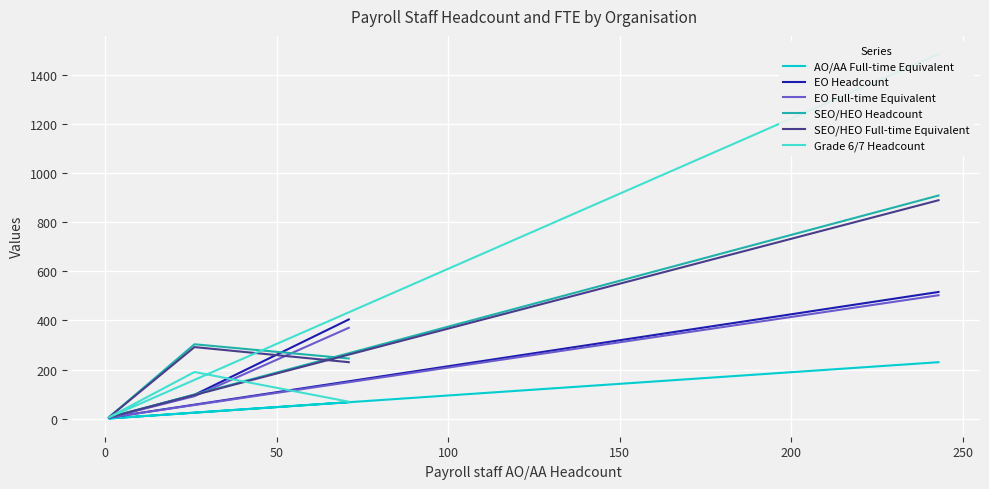

Is it true that AO/AA Full-time Equivalent equals 0.6 at 0?

True